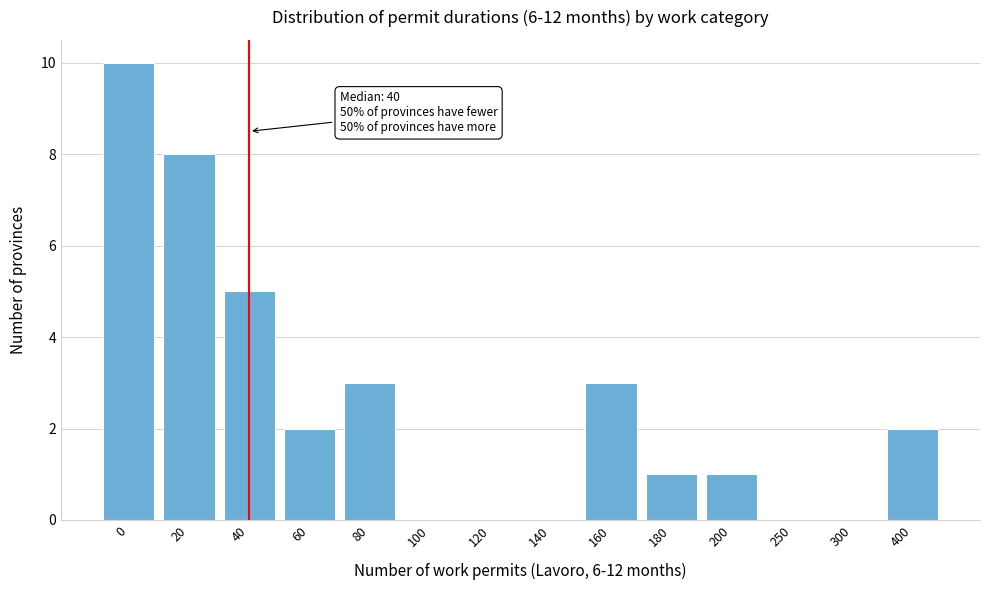

Reading left to right, extract all data points from this chart.

0=10	20=8	40=5	60=2	80=3	100=0	120=0	140=0	160=3	180=1	200=1	250=0	300=0	400=2